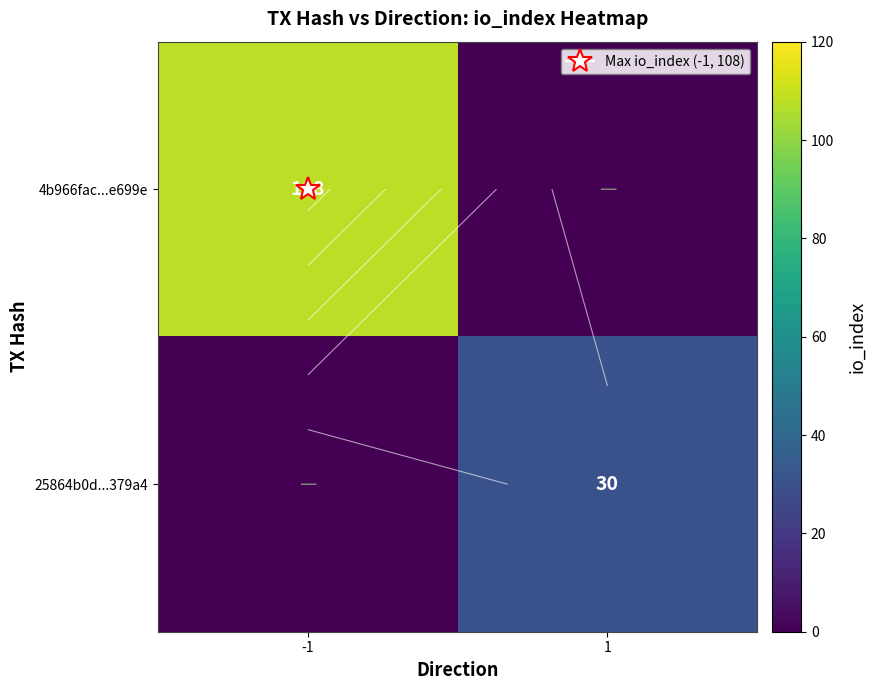

How many values in 25864b0d...379a4 are above zero?

1